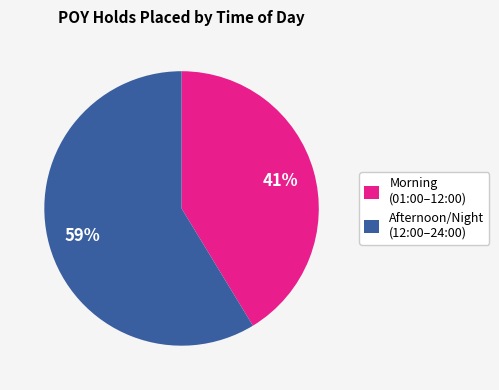

The Afternoon/Night (12:00–24:00) slice represents 59% of the pie. True or false?

True